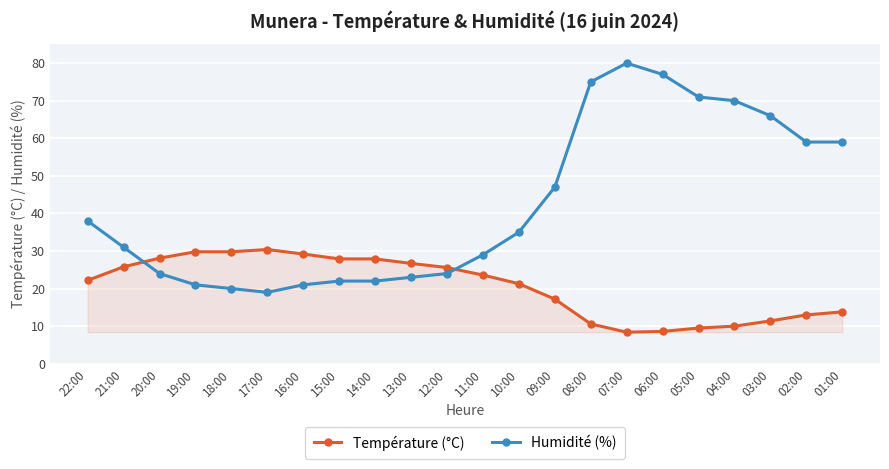

The Température (°C) series shows 9.5 at 05:00. True or false?

True